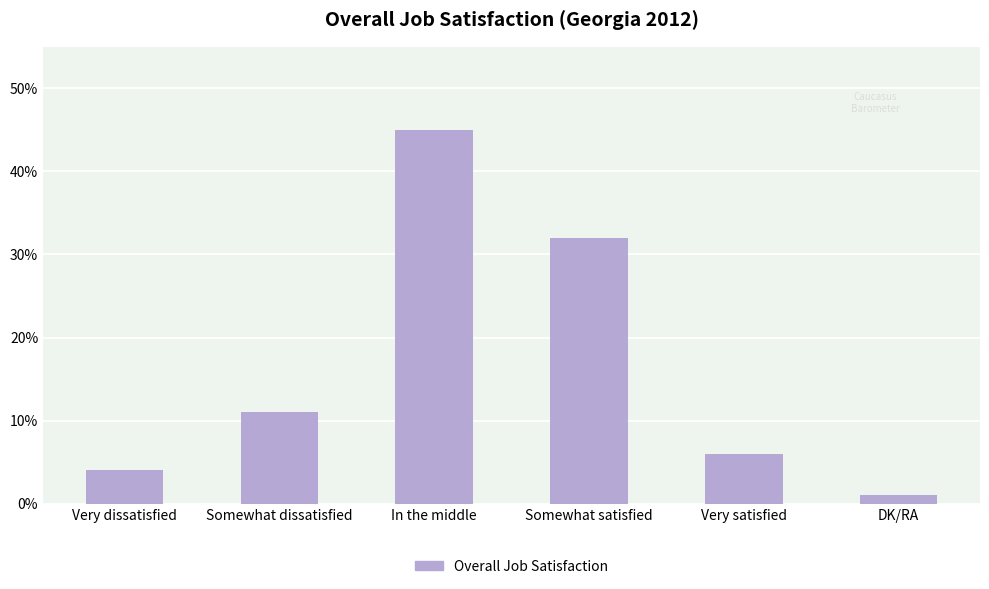

What is the sum of the values at In the middle and Somewhat satisfied?

77